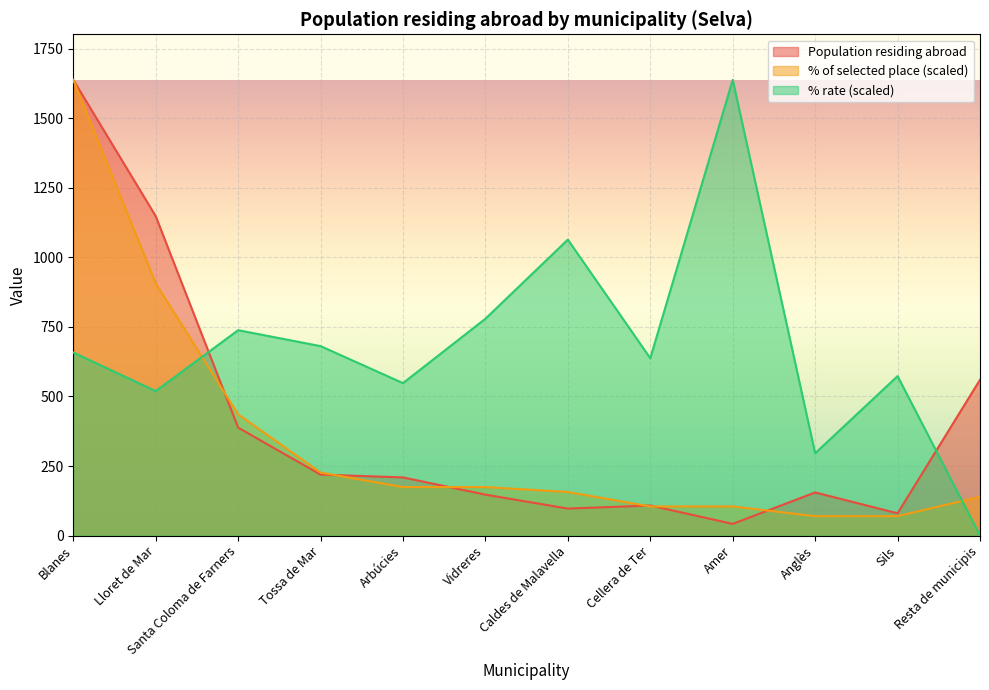

Rank the series by their average value, from highest to lowest.

% rate (scaled), Population residing abroad, % of selected place (scaled)